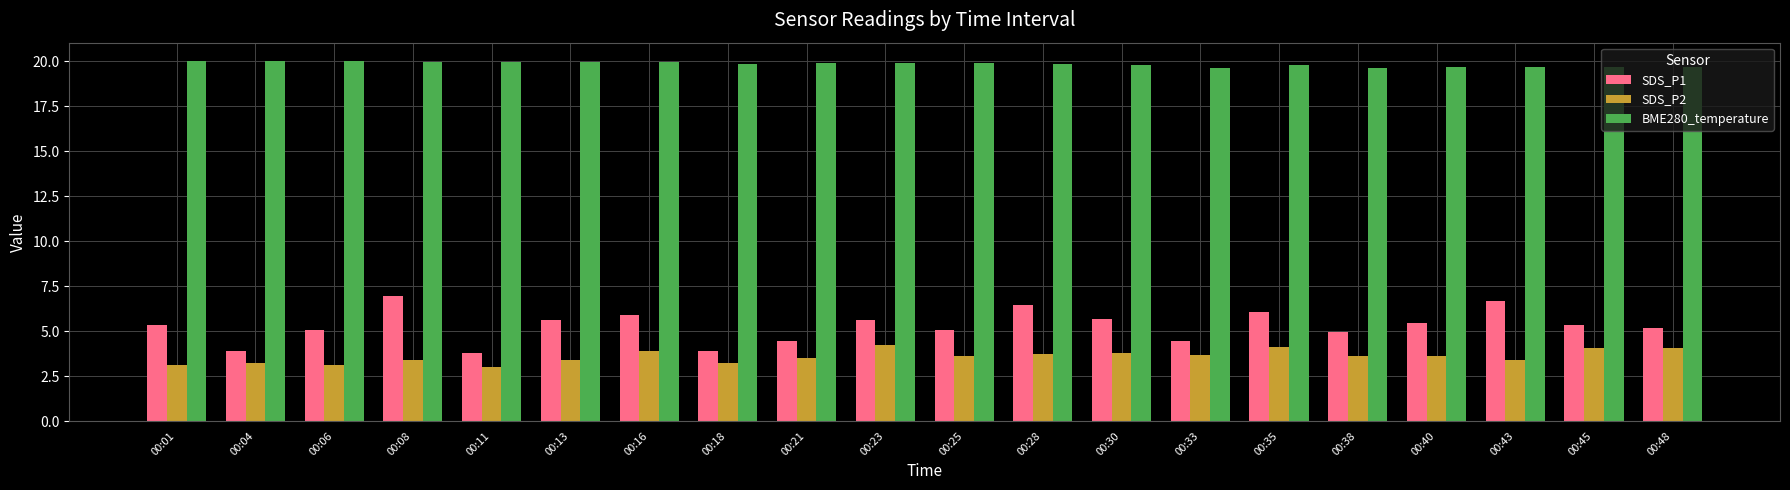

What is the lowest value of the BME280_temperature series?

19.6